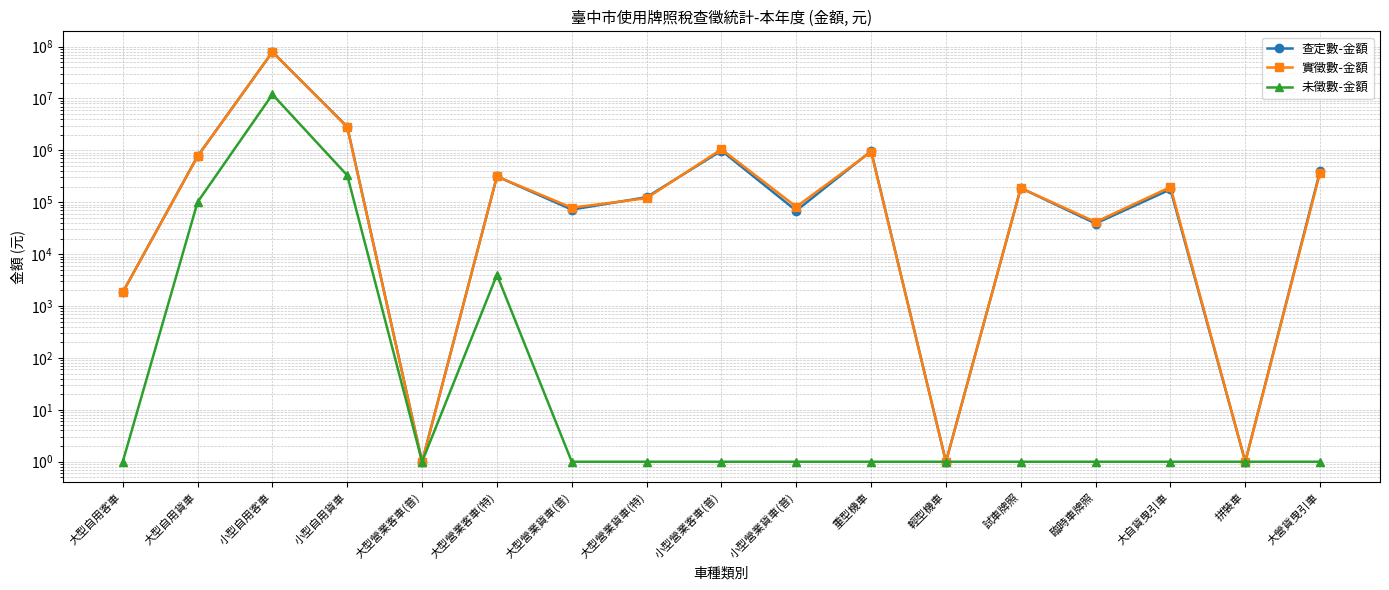

The value of 查定數-金額 at 大型營業客車(普) is 2. True or false?

False